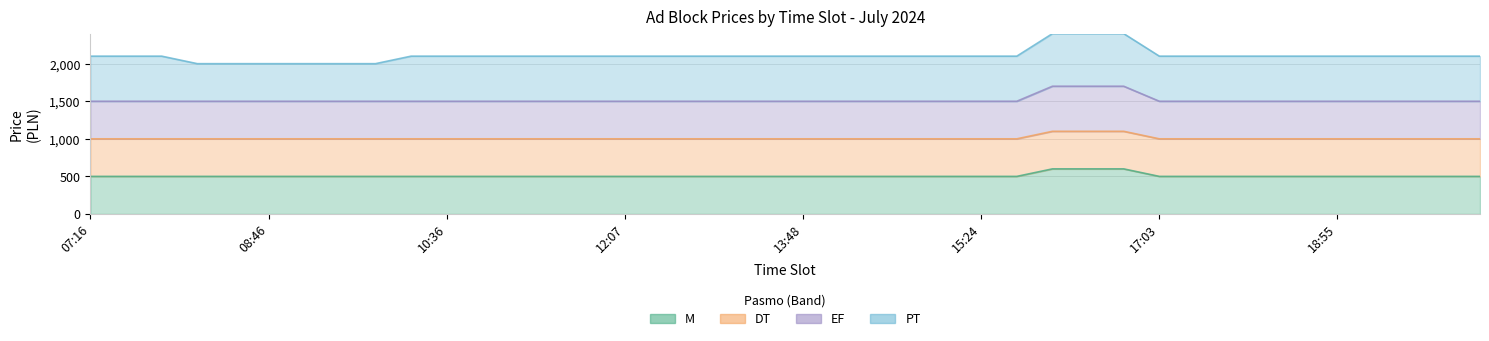

The value of EF at 11:29 is 416. True or false?

False